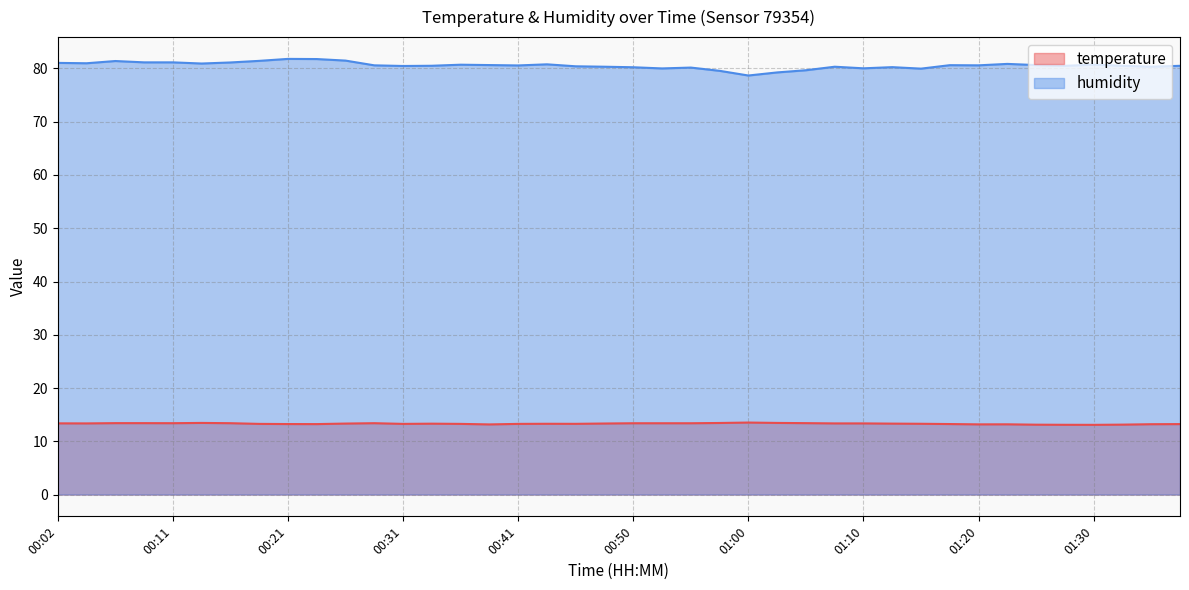

Which has a higher value, 01:13 or 00:11?

00:11